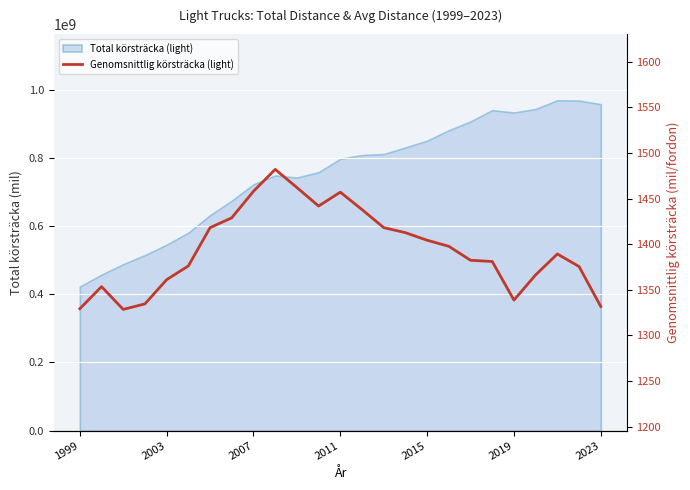

What is the sum of the values at 1999 and 14?

2747.4